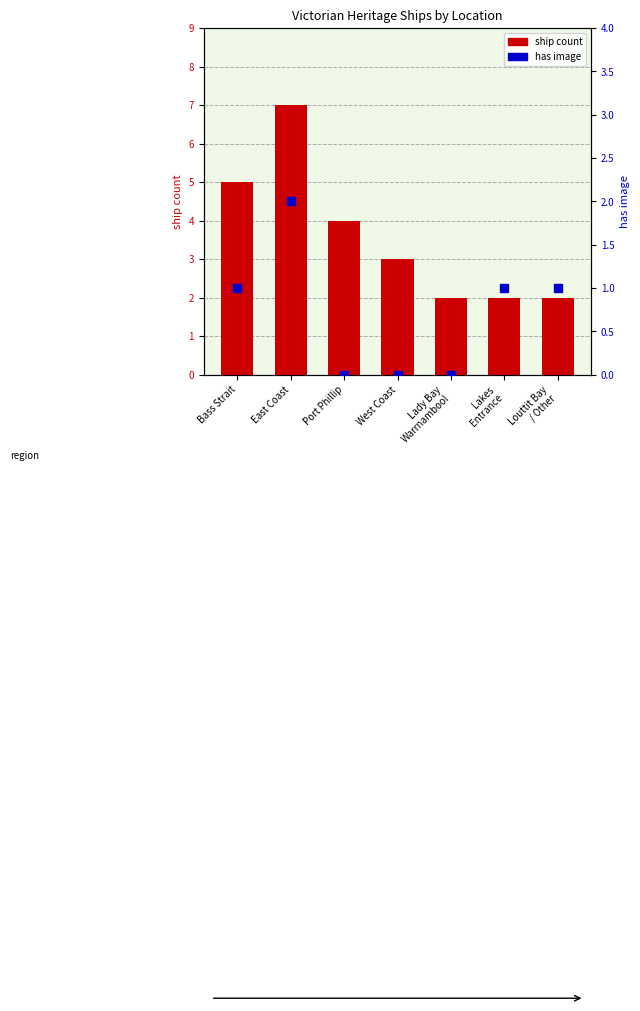

What are all the series names shown in the legend?

ship count, has image